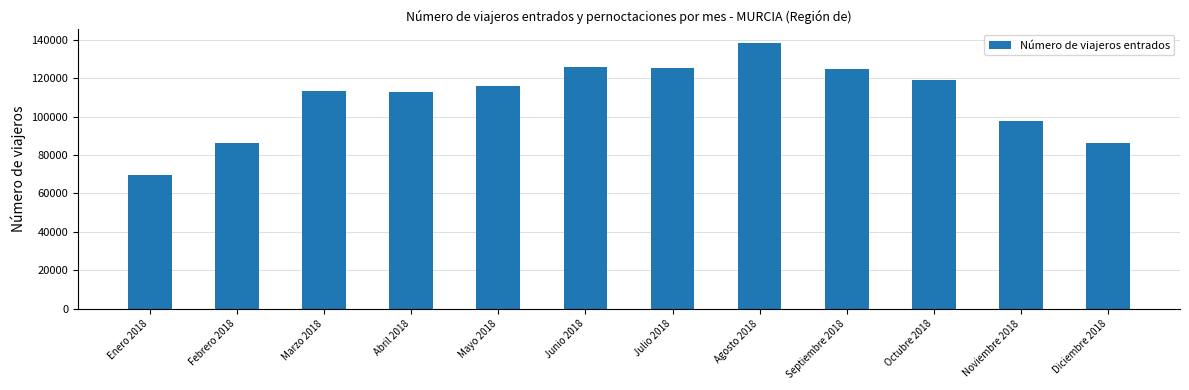

The value at Abril 2018 is 112957. True or false?

True